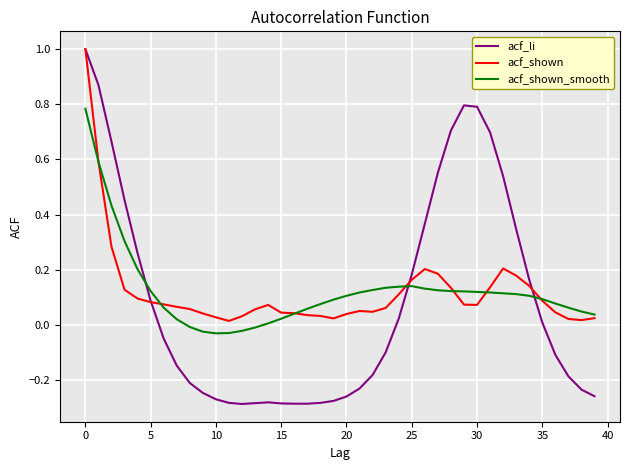

What is the maximum value for acf_shown?

1.0